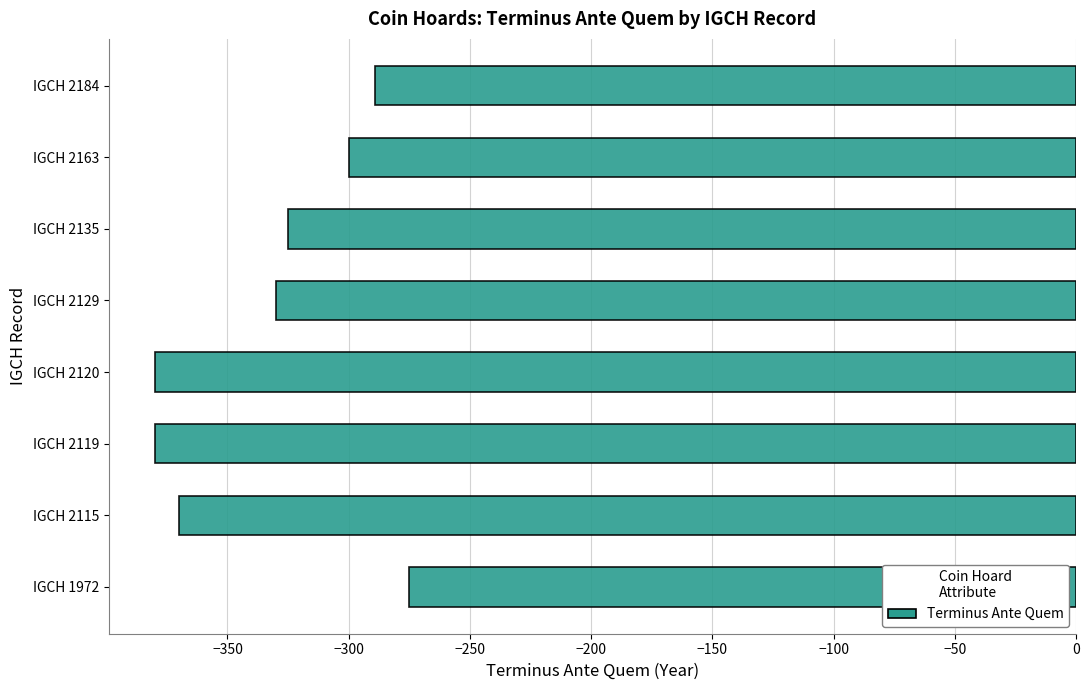

What is the minimum value shown in the chart?

-380